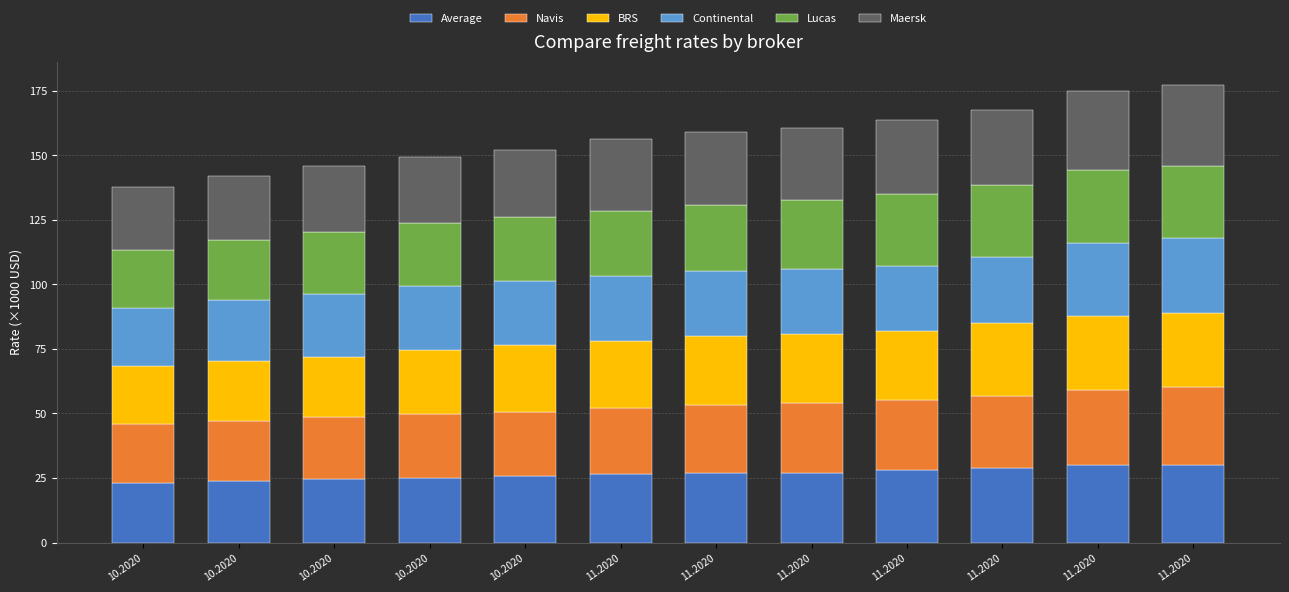

What are all the series names shown in the legend?

Average, Navis, BRS, Continental, Lucas, Maersk